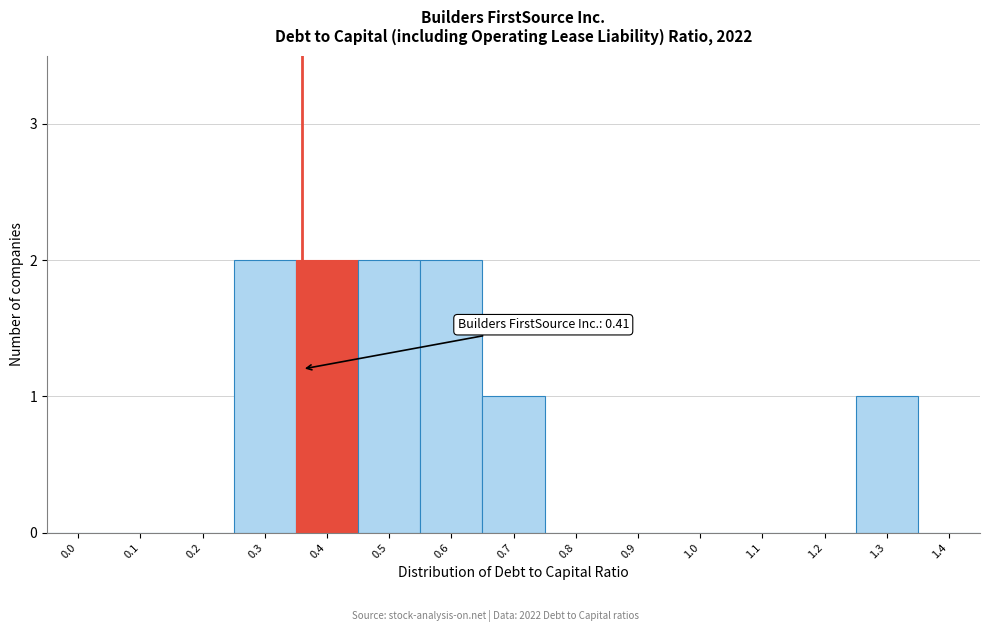

Reading left to right, what are all the values shown in this chart?

0.0=0	0.1=0	0.2=0	0.3=2	0.4=2	0.5=2	0.6=2	0.7=1	0.8=0	0.9=0	1.0=0	1.1=0	1.2=0	1.3=1	1.4=0